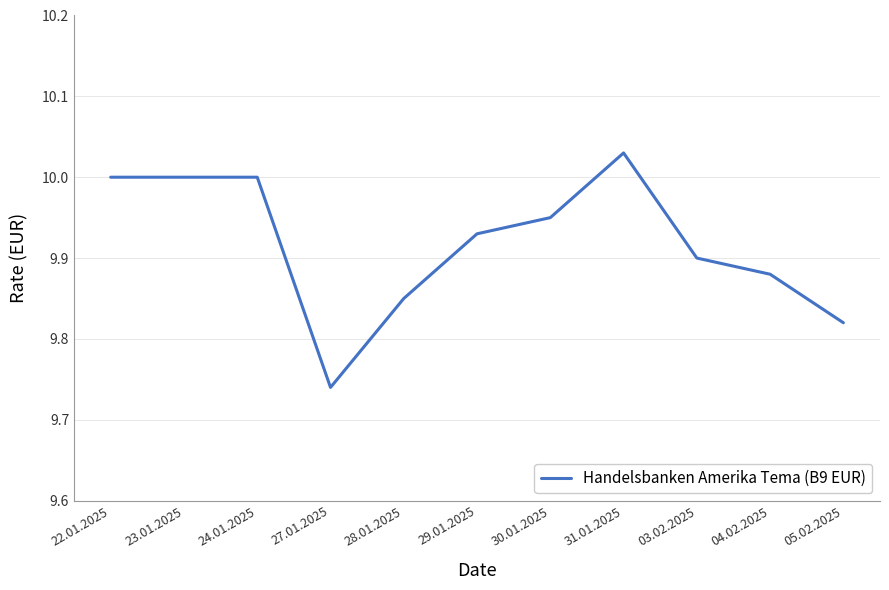

Between 23.01.2025 and 05.02.2025, which is larger?

23.01.2025